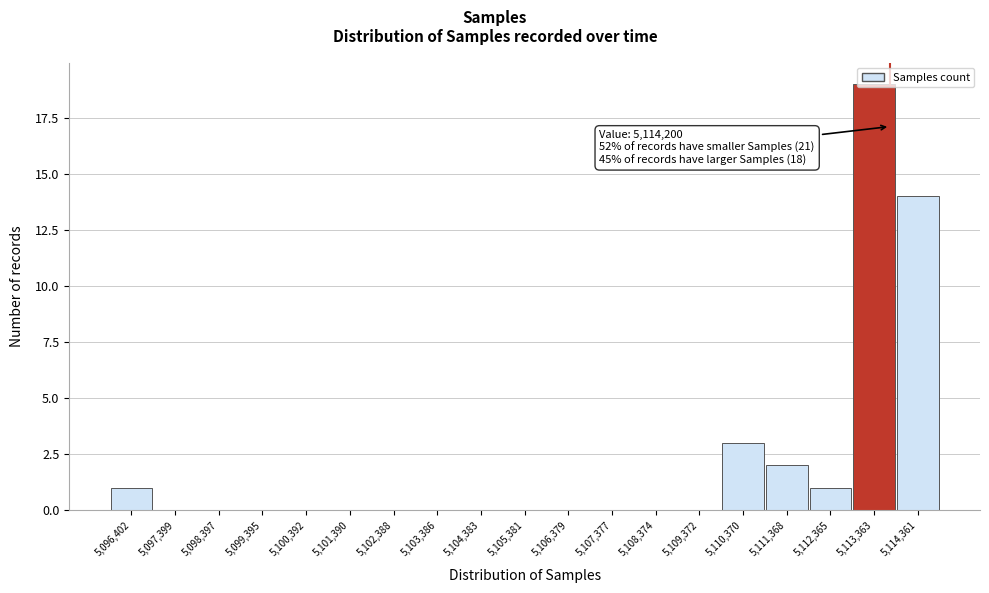

Where is the data nearest to the value 9?

5,114,361